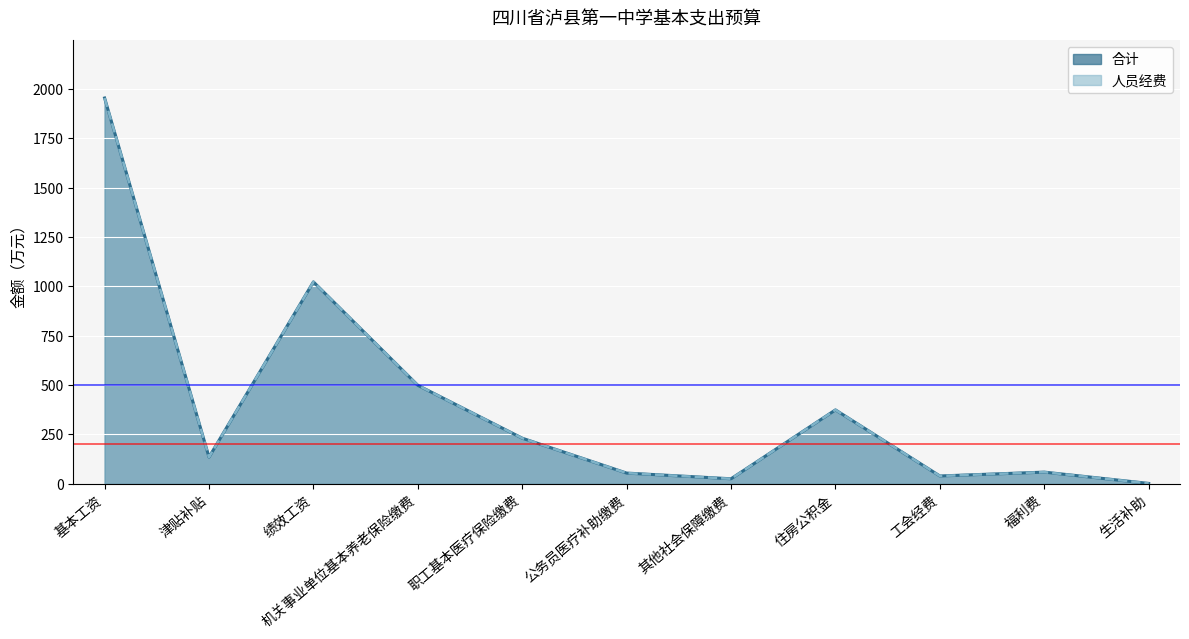

Which has a higher value, 住房公积金 or 职工基本医疗保险缴费?

住房公积金